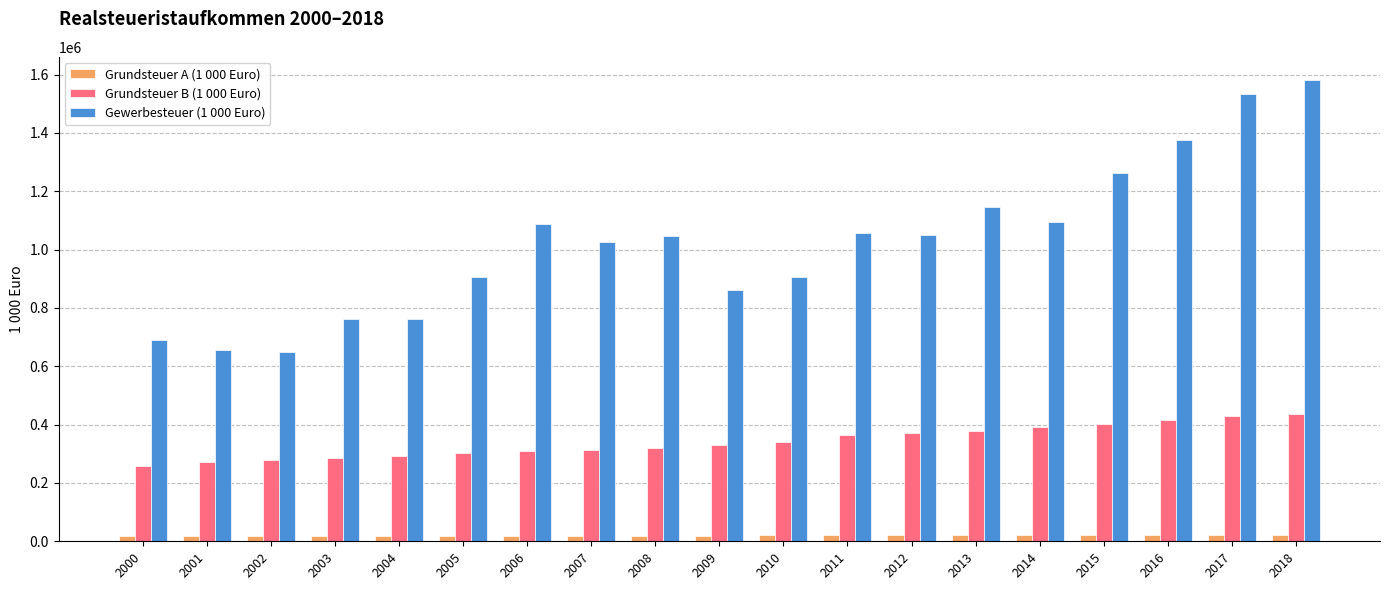

The value of Grundsteuer B (1 000 Euro) at 2014 is 535692. True or false?

False